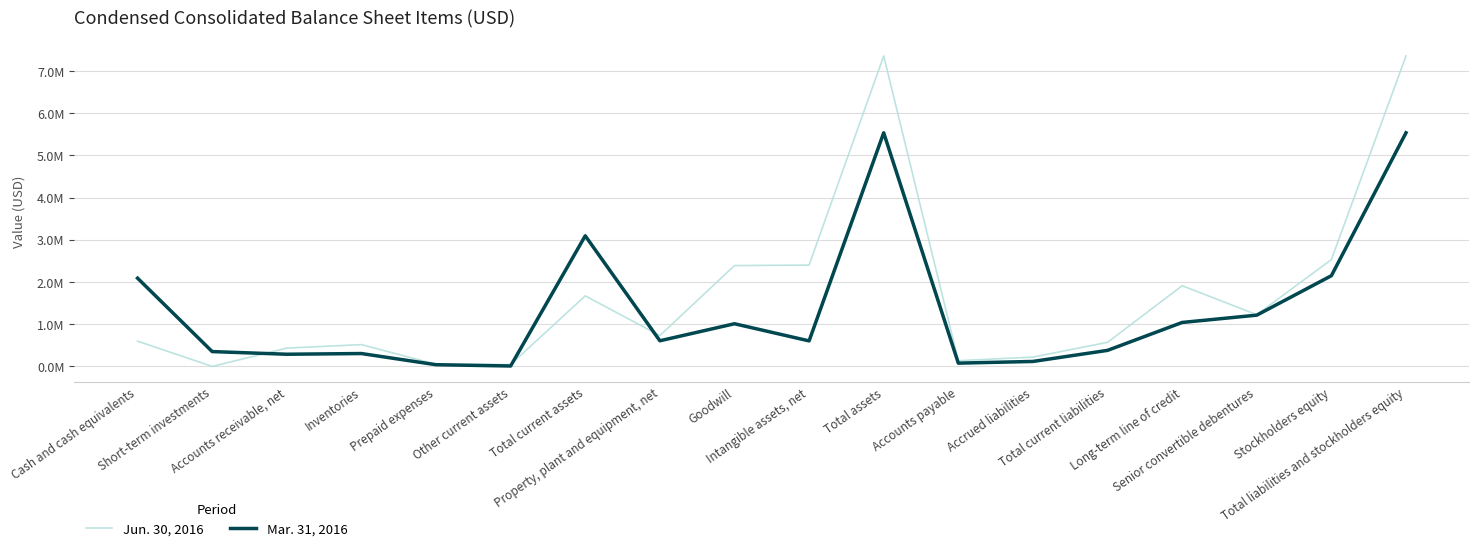

At which category does the chart reach its minimum across all series?

Short-term investments